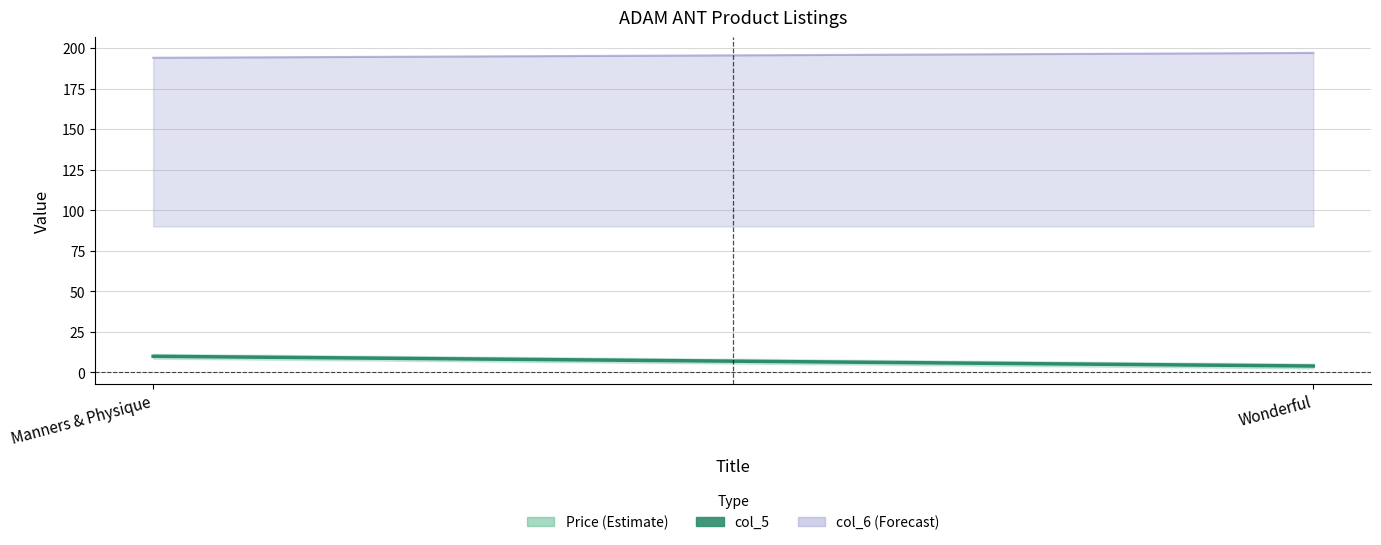

What are all the series names shown in the legend?

Price, col_5, col_6